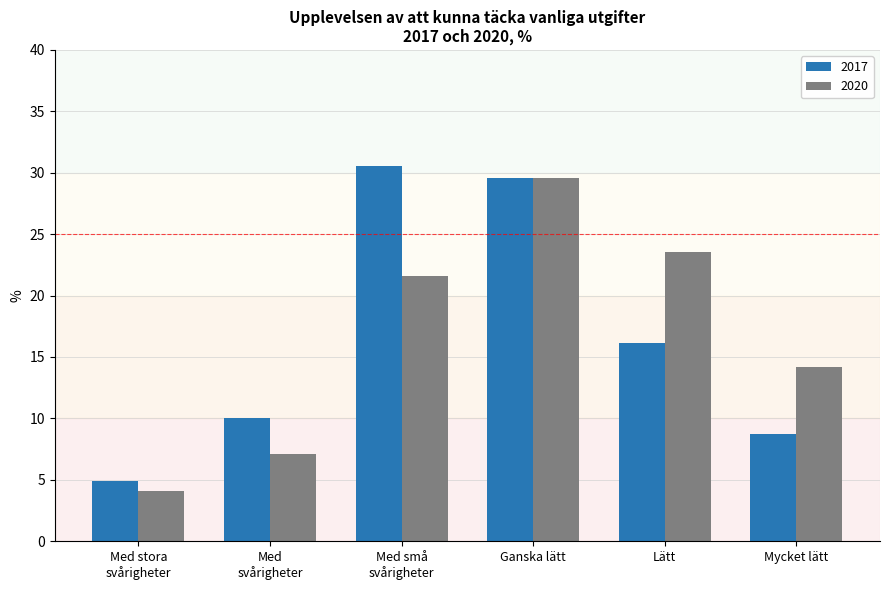

At which label does 2020 first exceed 21?

Med små
svårigheter